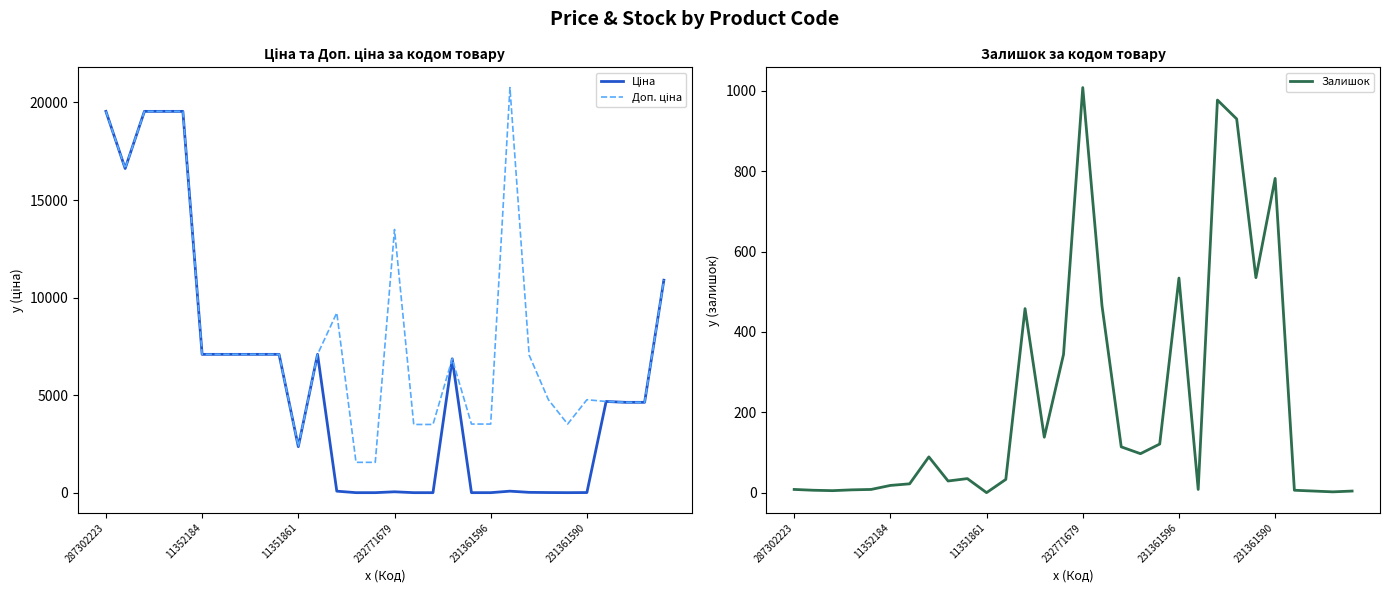

At which label does Залишок reach its peak?

232771679